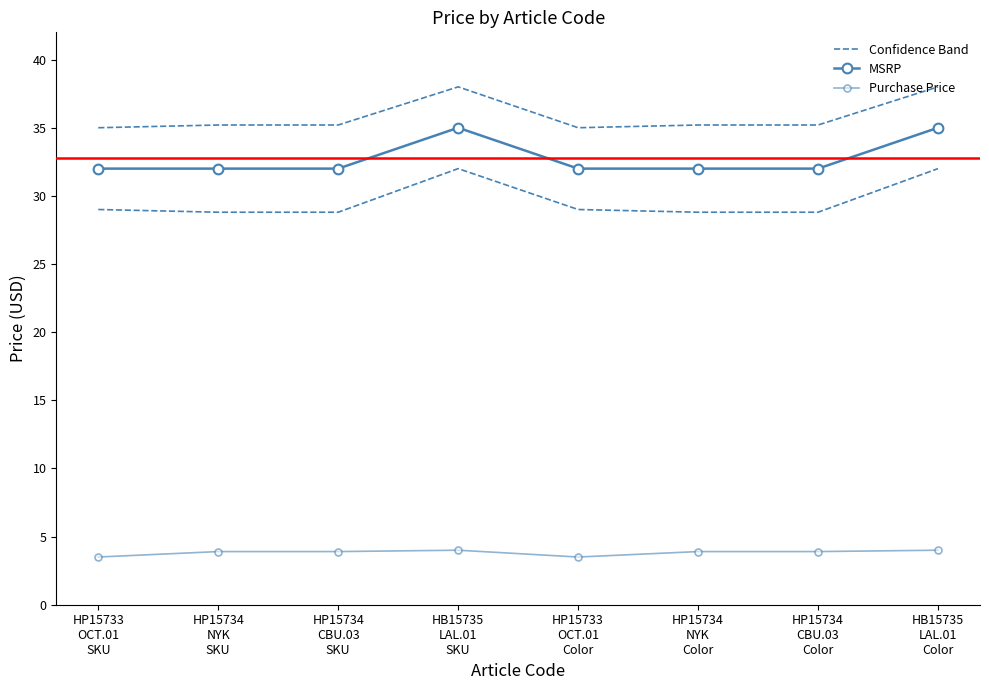

How many values in the Confidence Band series exceed 35?

6